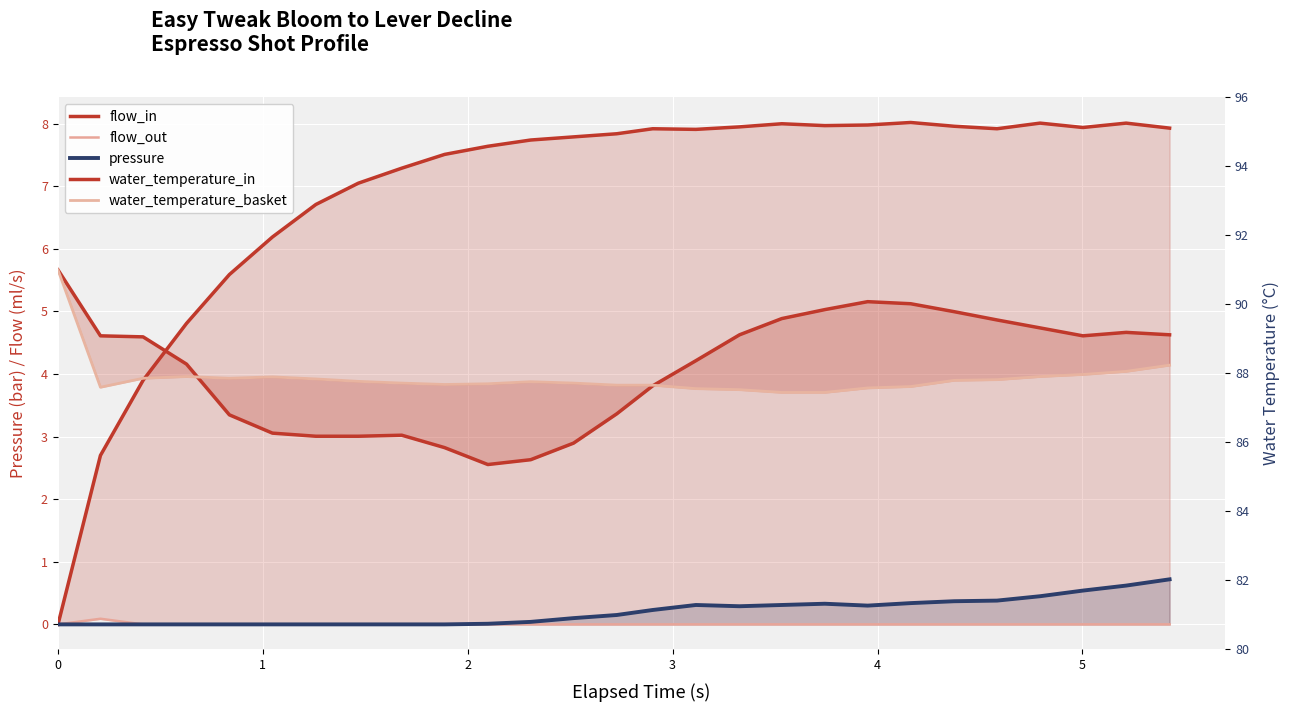

True or false: pressure and water_temperature_in intersect in this chart.

False